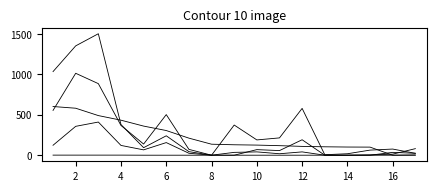

The value of Cites / Doc. (2years) at 12 is 0. True or false?

True